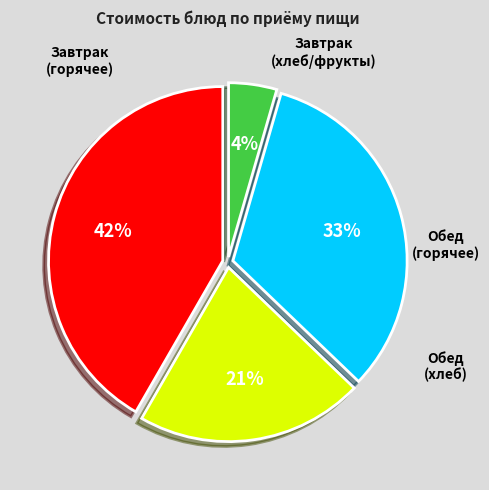

Is there any slice that represents more than half of the pie?

No